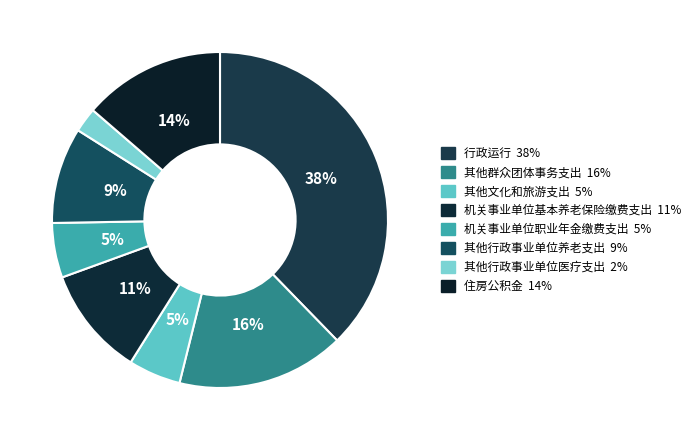

How many slices are in this pie chart?

8